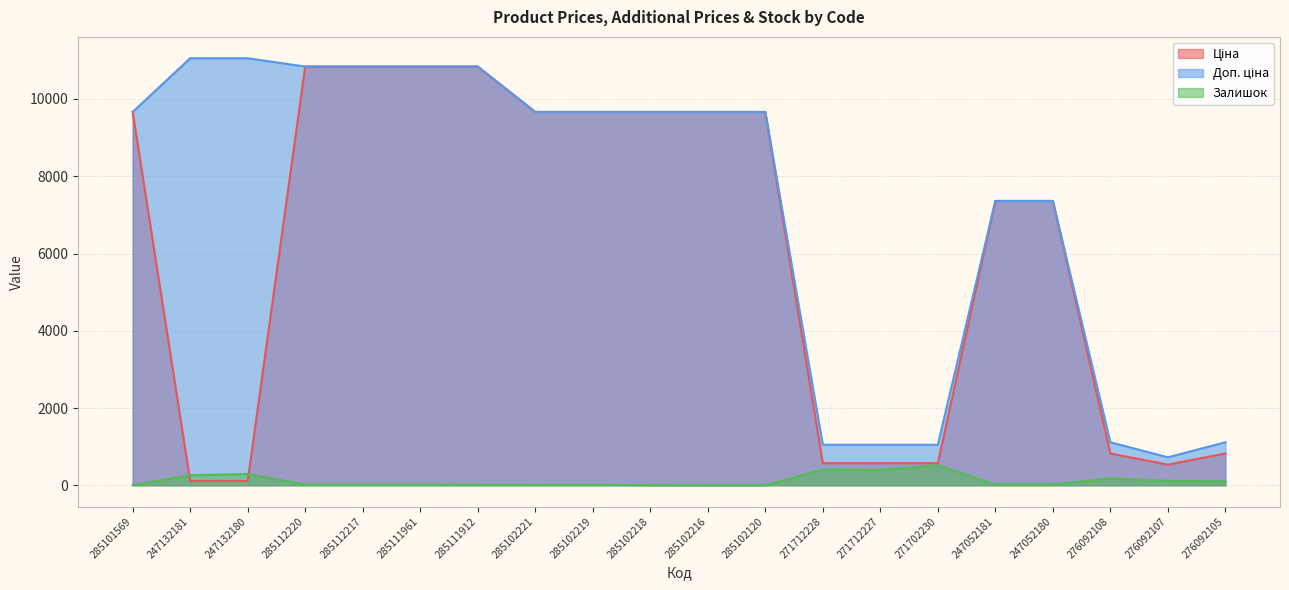

Is the value of Ціна at 247132181 greater than the value of Доп. ціна at 285111961?

No